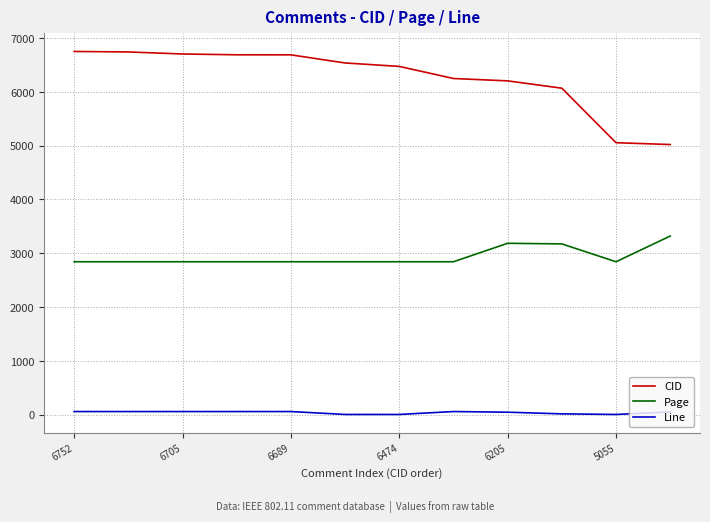

Which series has the widest spread of values?

CID